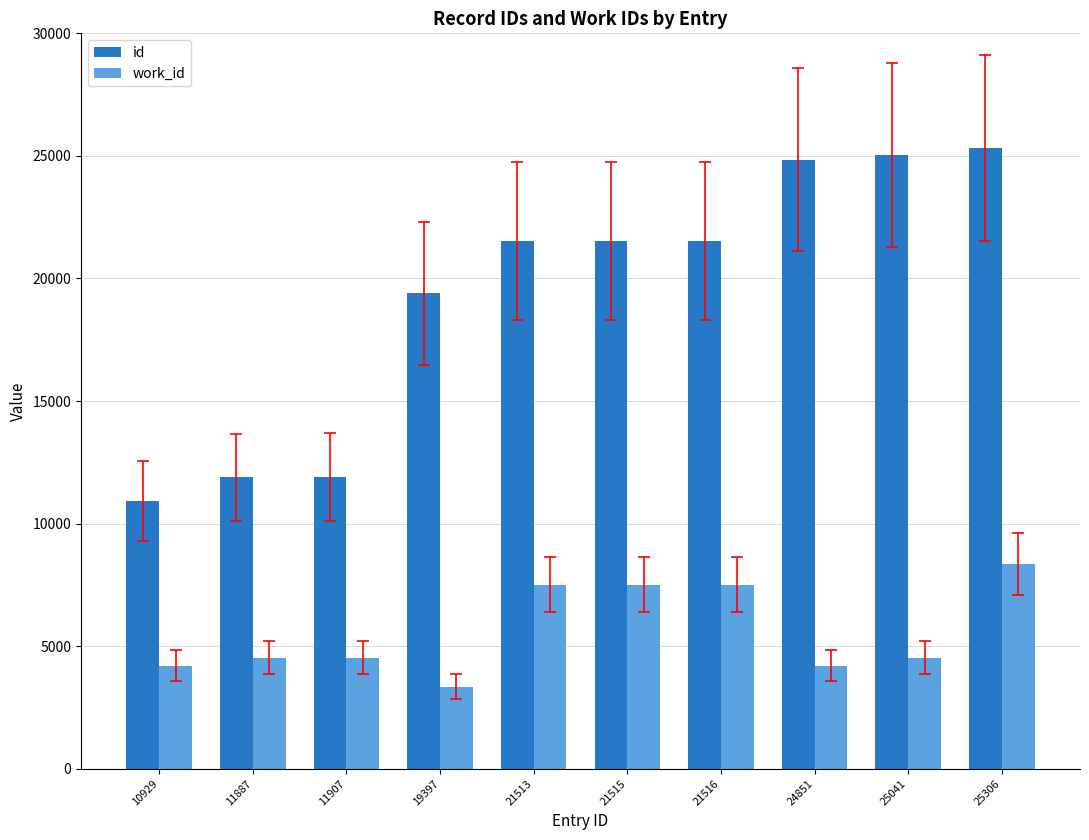

How many bars are there in total?

20